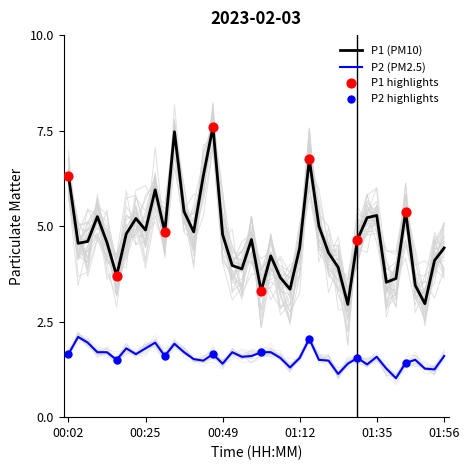

Which series has the largest total across all categories?

P1